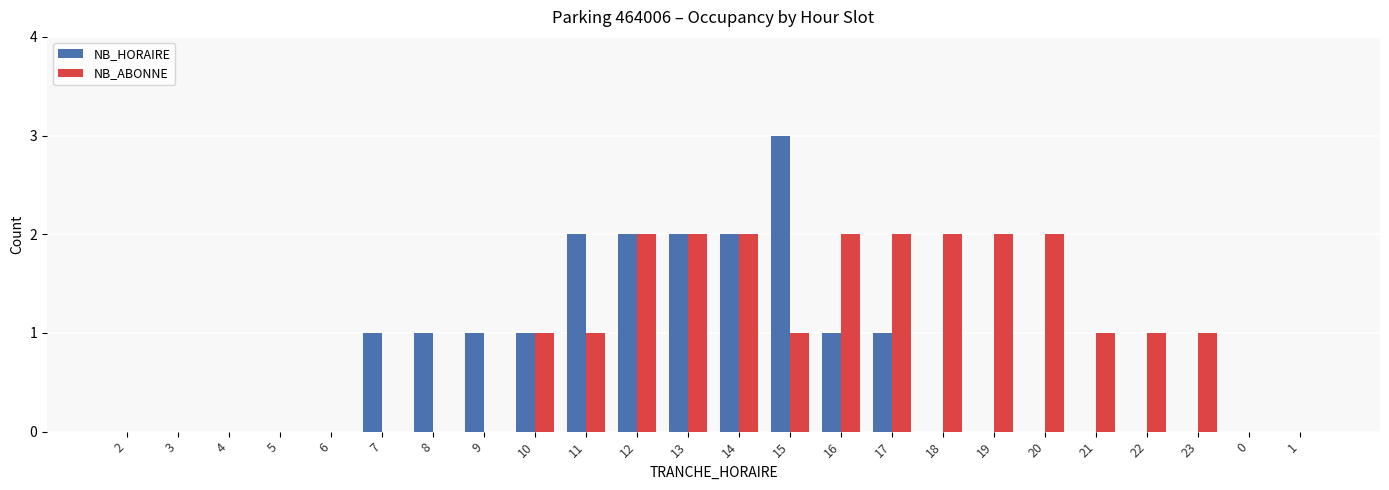

What is the sum of the NB_ABONNE values at 13 and 23?

3